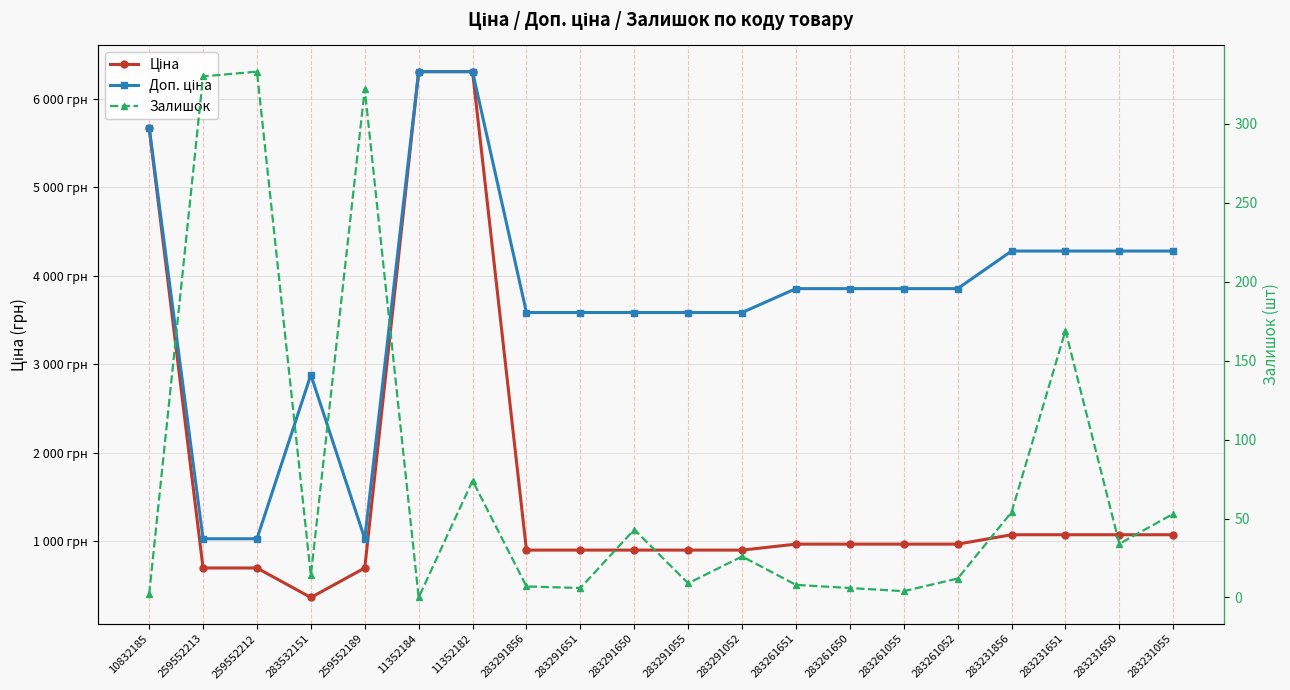

Which has a higher value, 283291052 or 283291055?

283291052